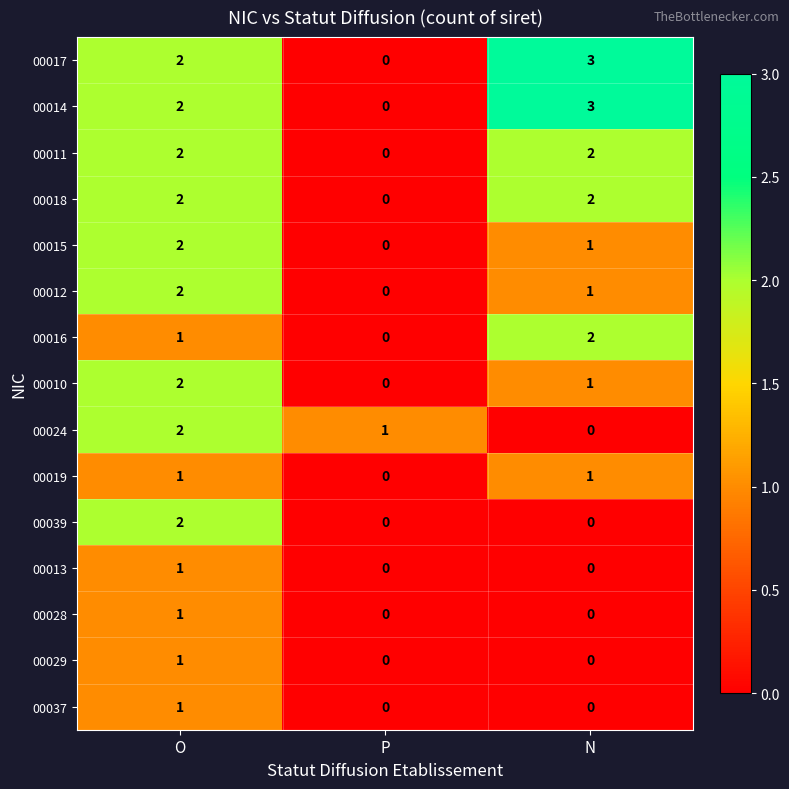

At which label does 00012 reach its minimum?

P